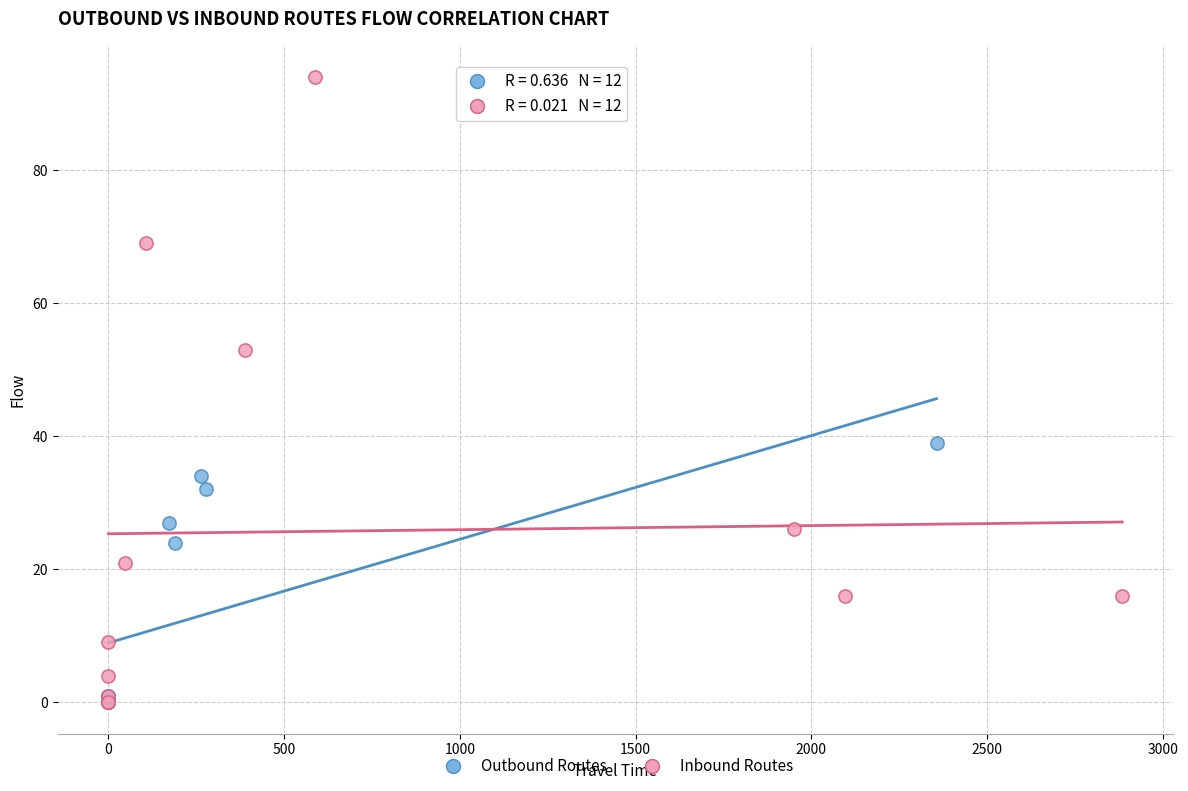

Which series has the widest spread of Y values?

Inbound Routes